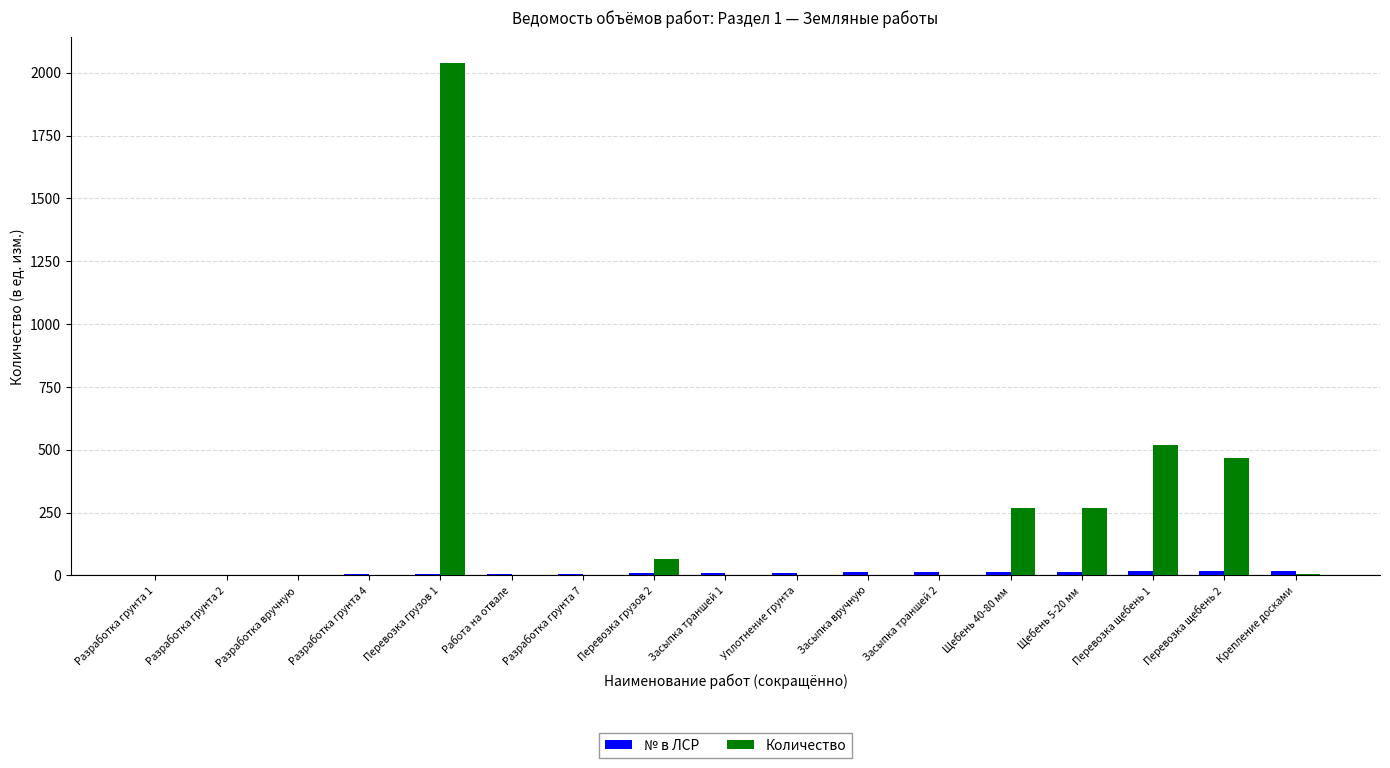

What is the sum of all Количество values?

3631.9